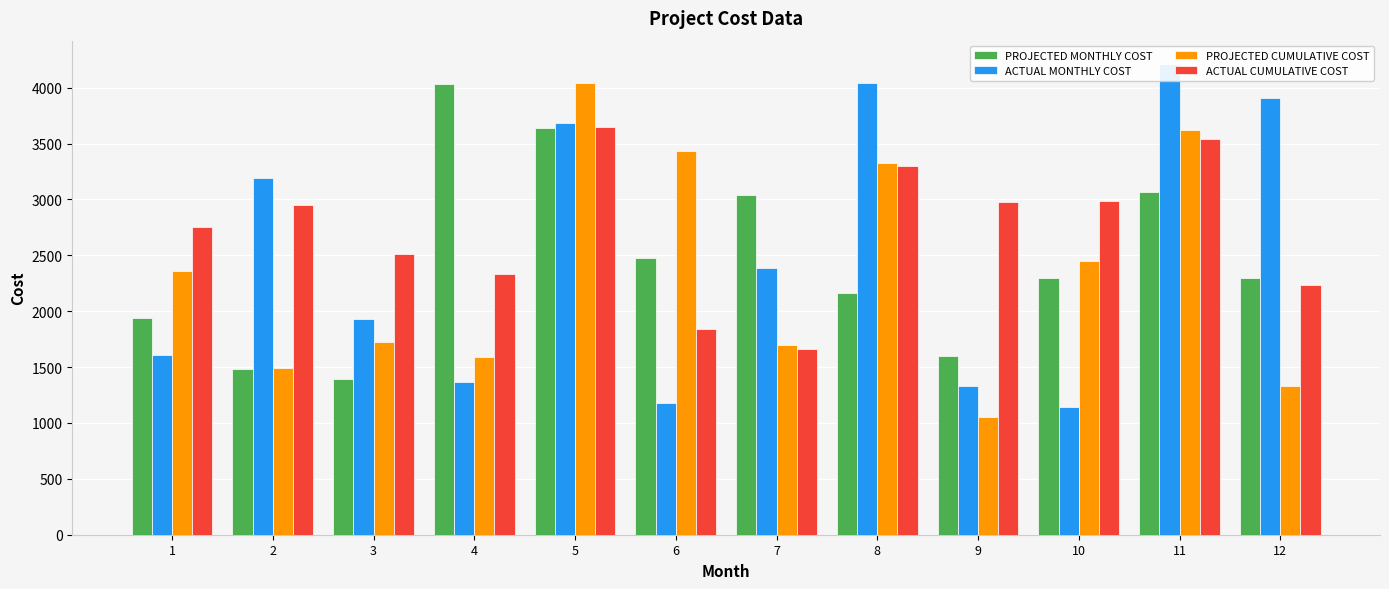

Rank the categories by ACTUAL MONTHLY COST value from highest to lowest.

11, 8, 12, 5, 2, 7, 3, 1, 4, 9, 6, 10